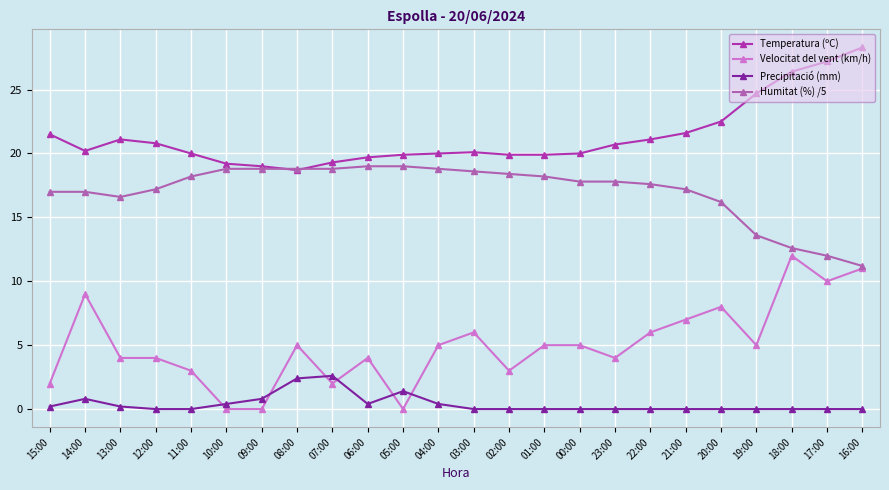

At which label does Temperatura (ºC) reach its minimum?

08:00